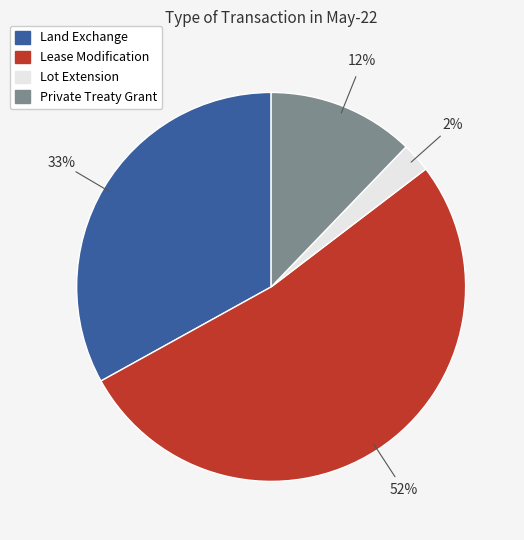

Is it true that Lot Extension is 2% of the pie?

True